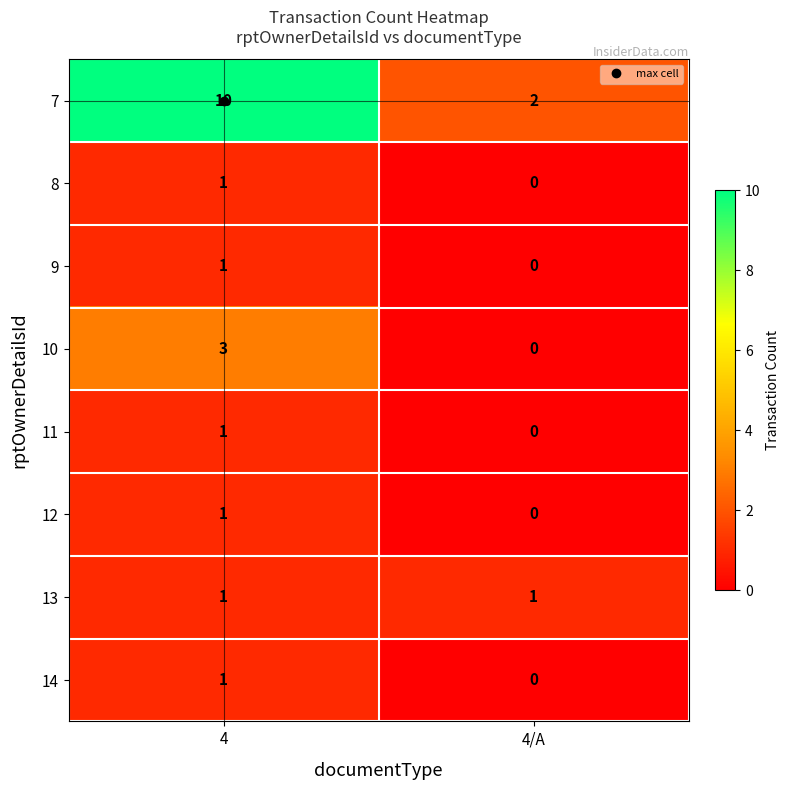

The 8 series shows 1 at 4. True or false?

True